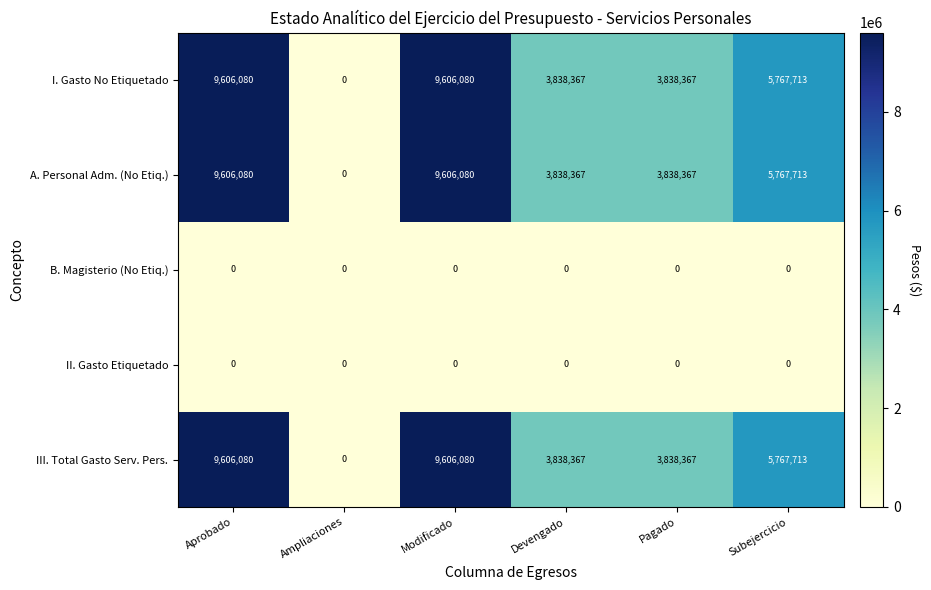

The I. Gasto No Etiquetado series shows 2011856 at Pagado. True or false?

False